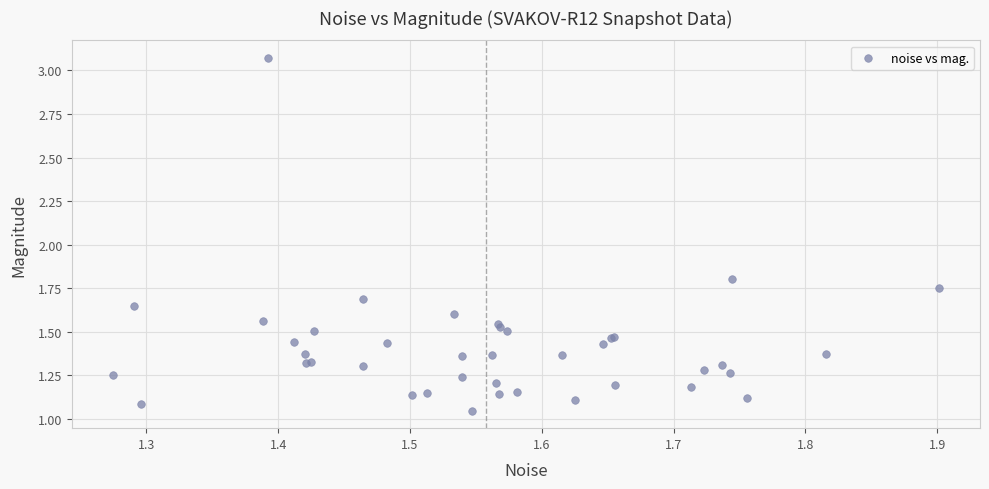

What Y value in the scatter plot is closest to 2?

1.8